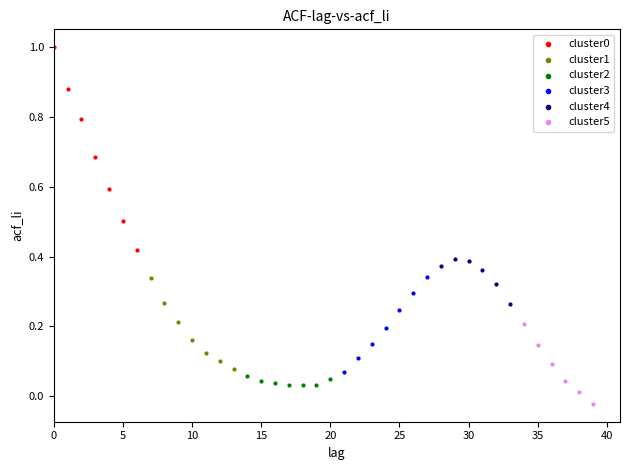

Which series contains the lowest Y value?

cluster5